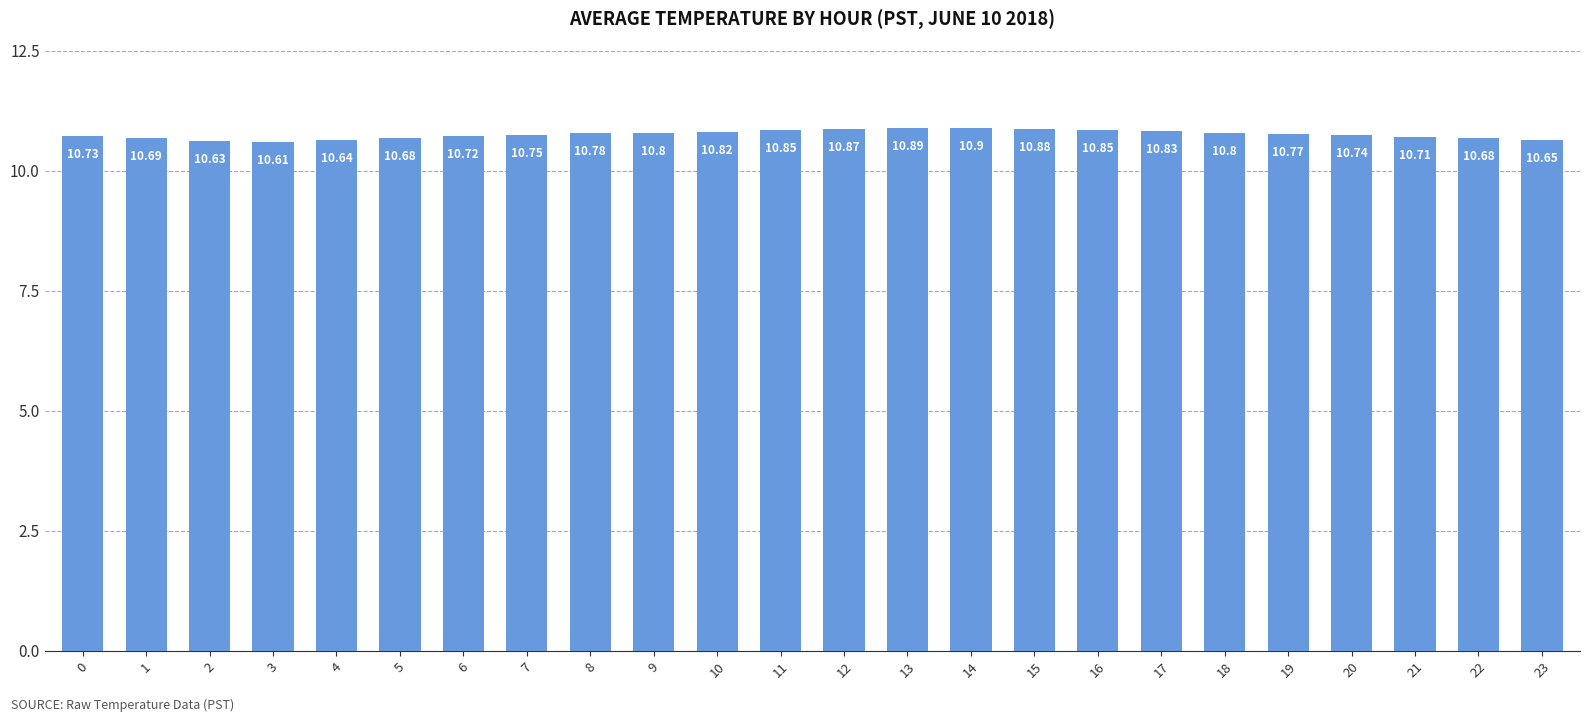

What is the difference between the values at 17 and 23?

0.2